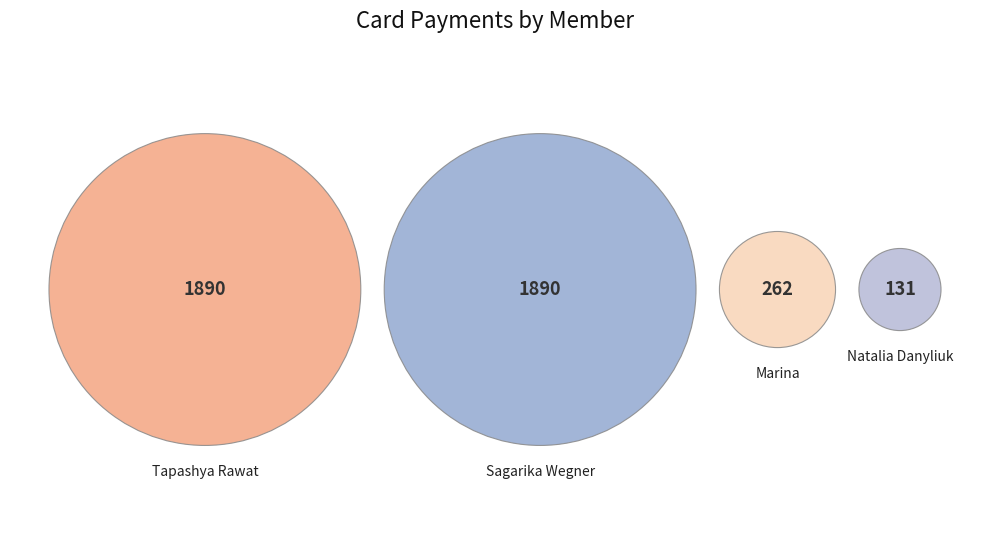

Rank the categories by value from lowest to highest.

Natalia Danyliuk (YDL-3881182), Marina (YDL-3699073), Tapashya Rawat (YDL-15438951), Sagarika Wegner (YDL-8001022)